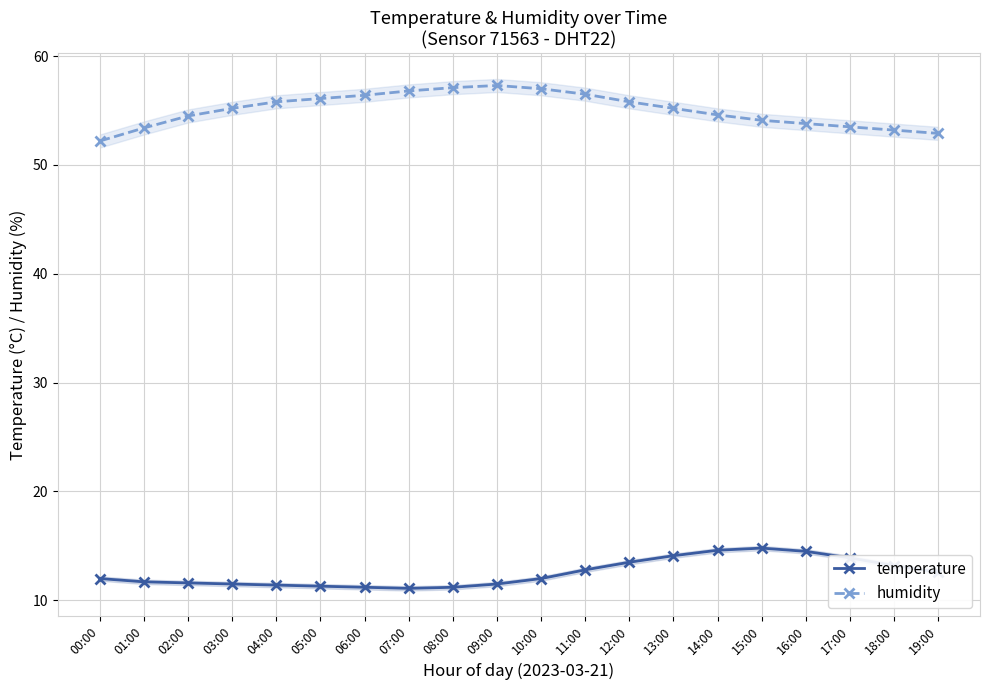

What is the difference between the maximum and second lowest values in the humidity series?

4.4